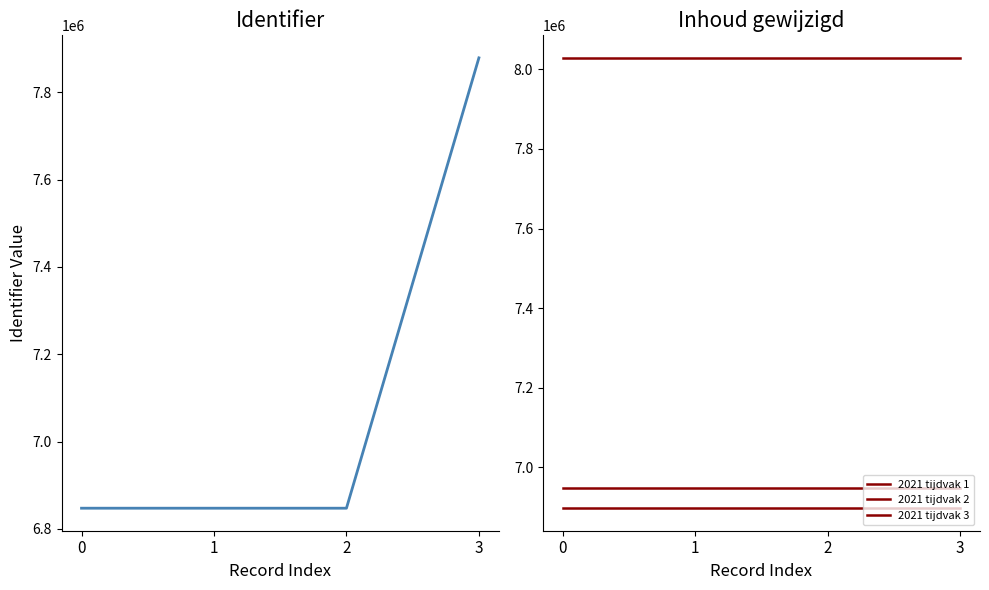

True or false: 2021 tijdvak 1 has more than 1 interior local peaks.

False